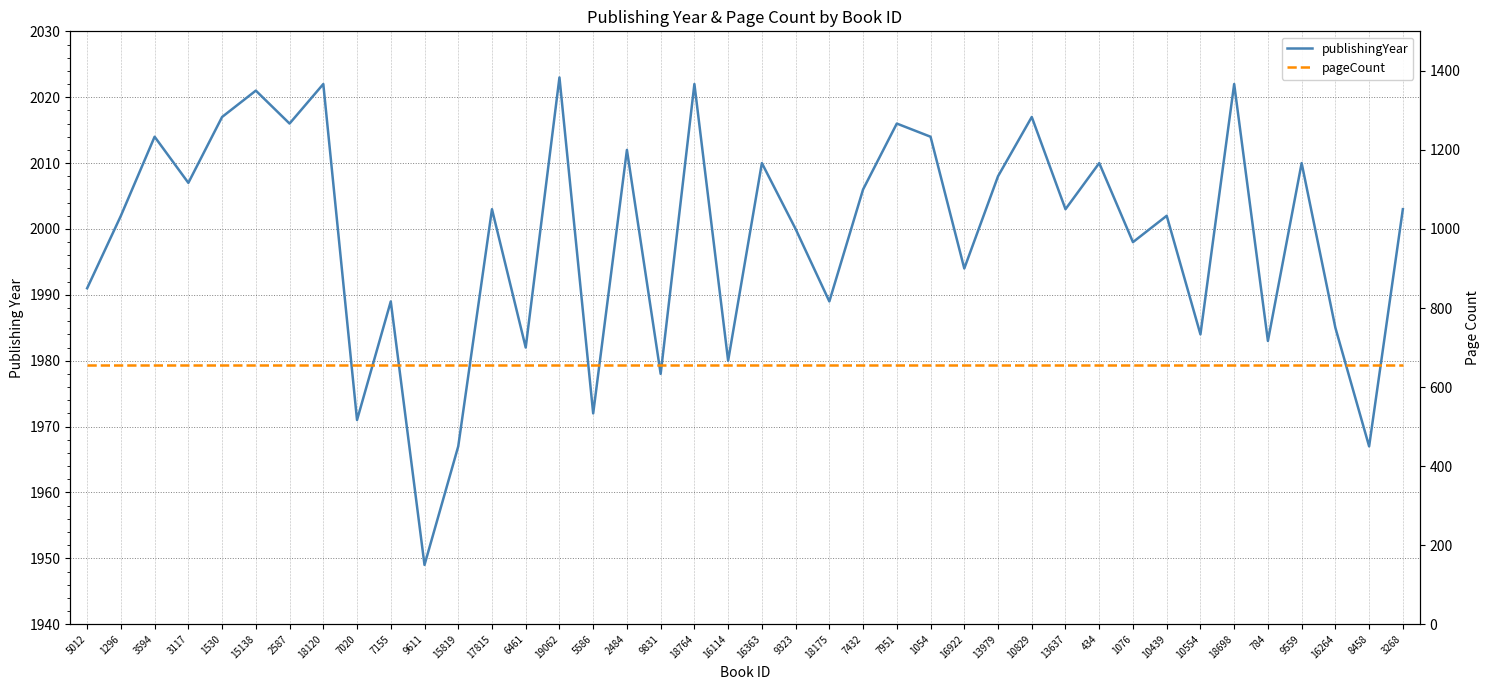

List the series in order of their overall mean, highest first.

publishingYear, pageCount